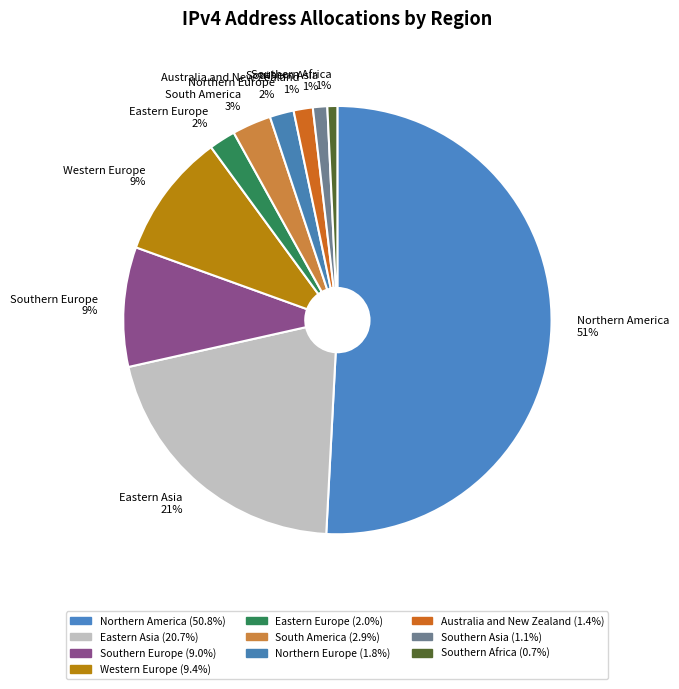

Does Australia and New Zealand represent more than half of the total?

No